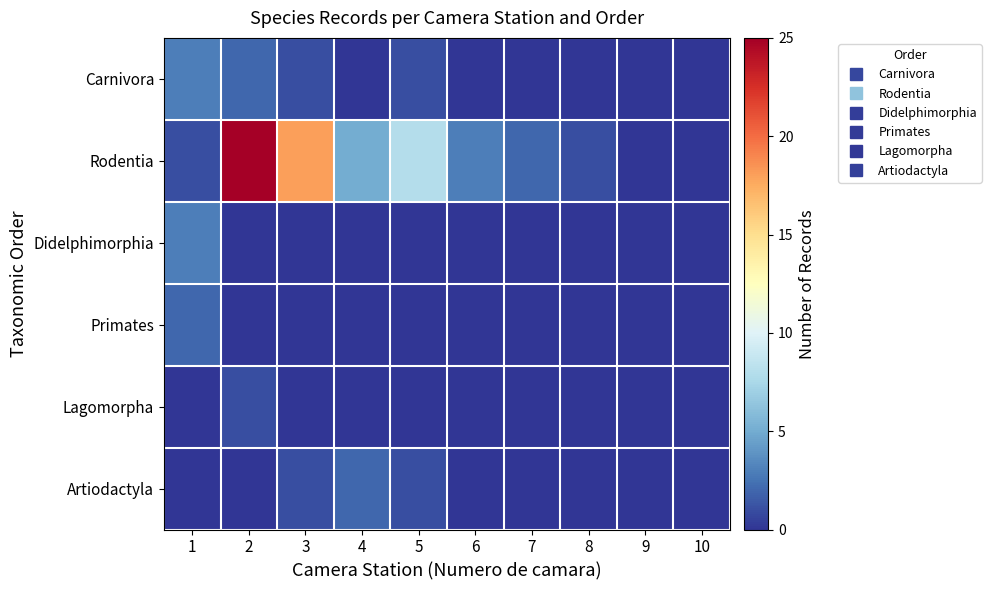

At which category does the chart reach its peak across all series?

2